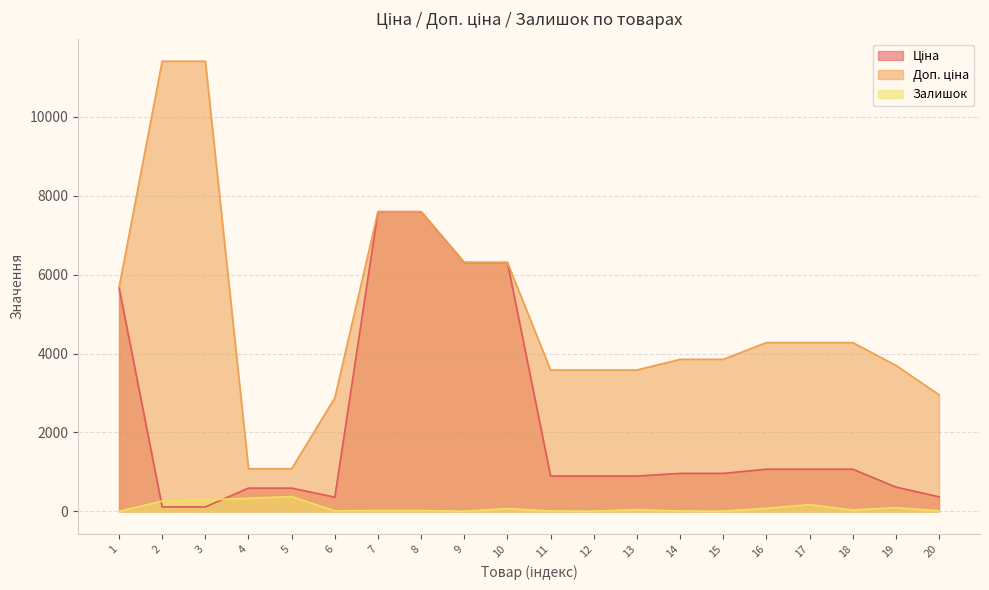

List the series in order of their overall mean, lowest first.

Залишок, Ціна, Доп. ціна